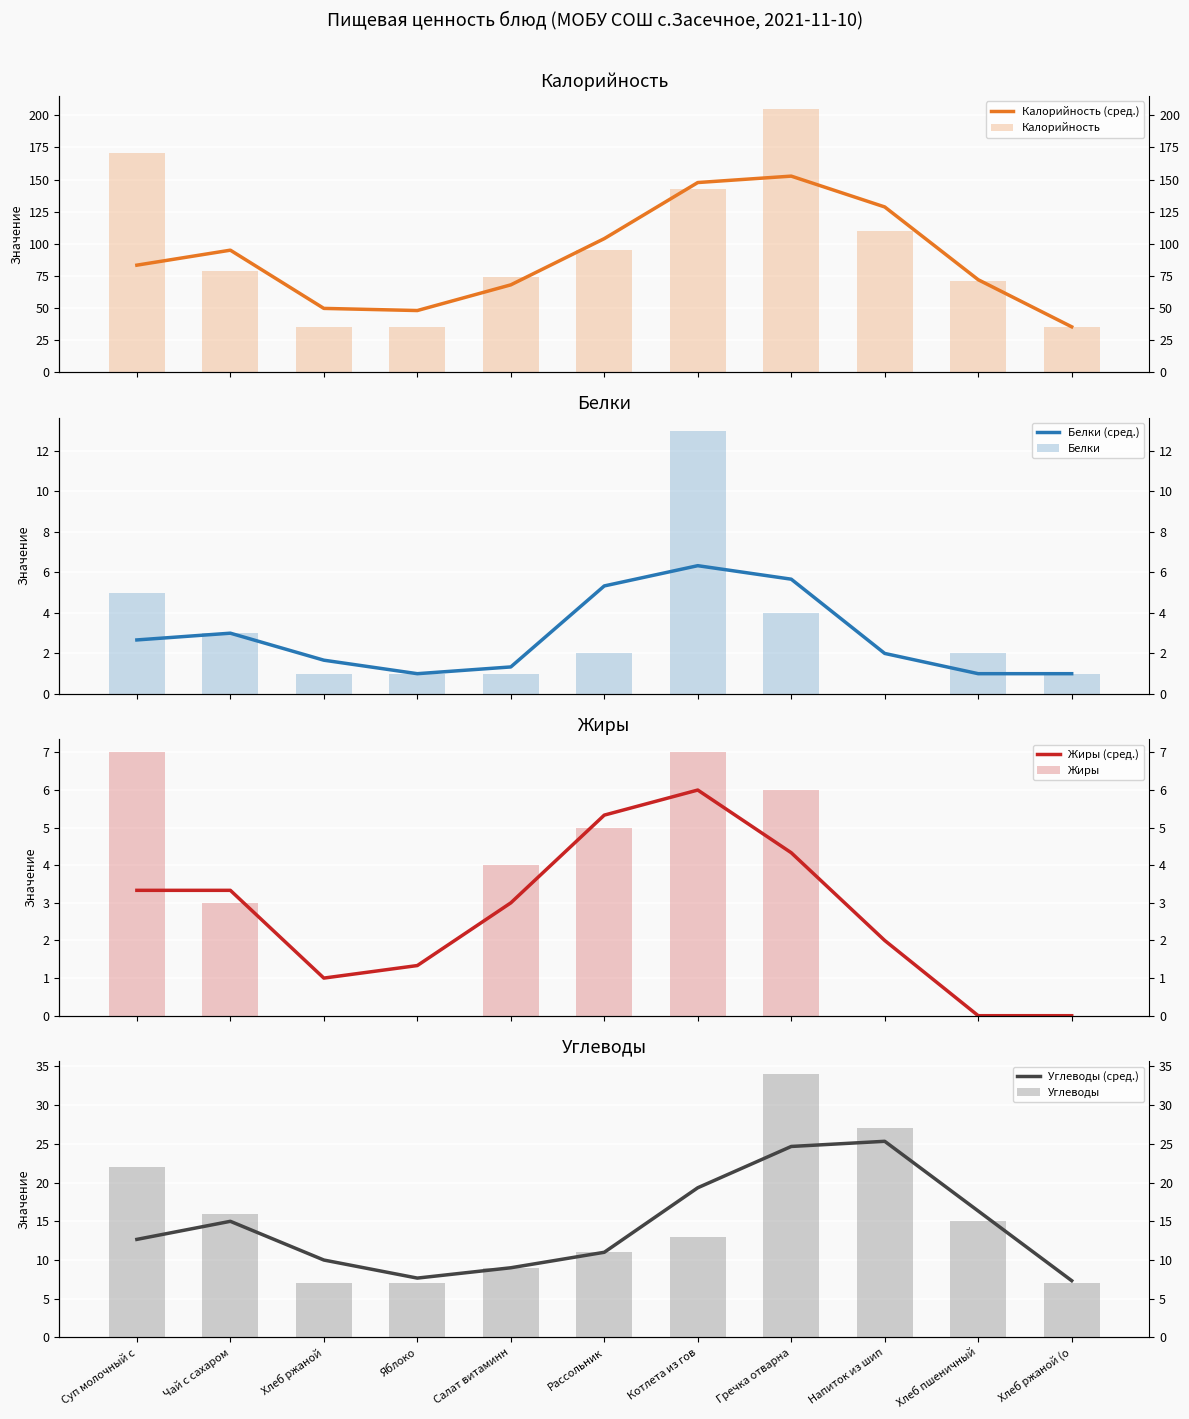

Which series has the widest spread of values?

Калорийность